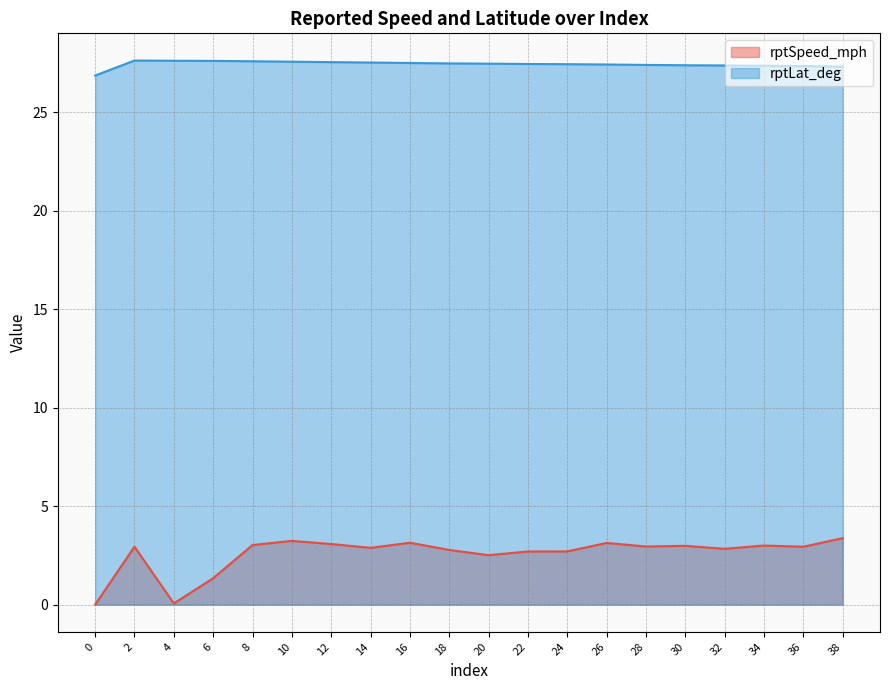

How many interior local valleys does the rptSpeed_mph series have?

6